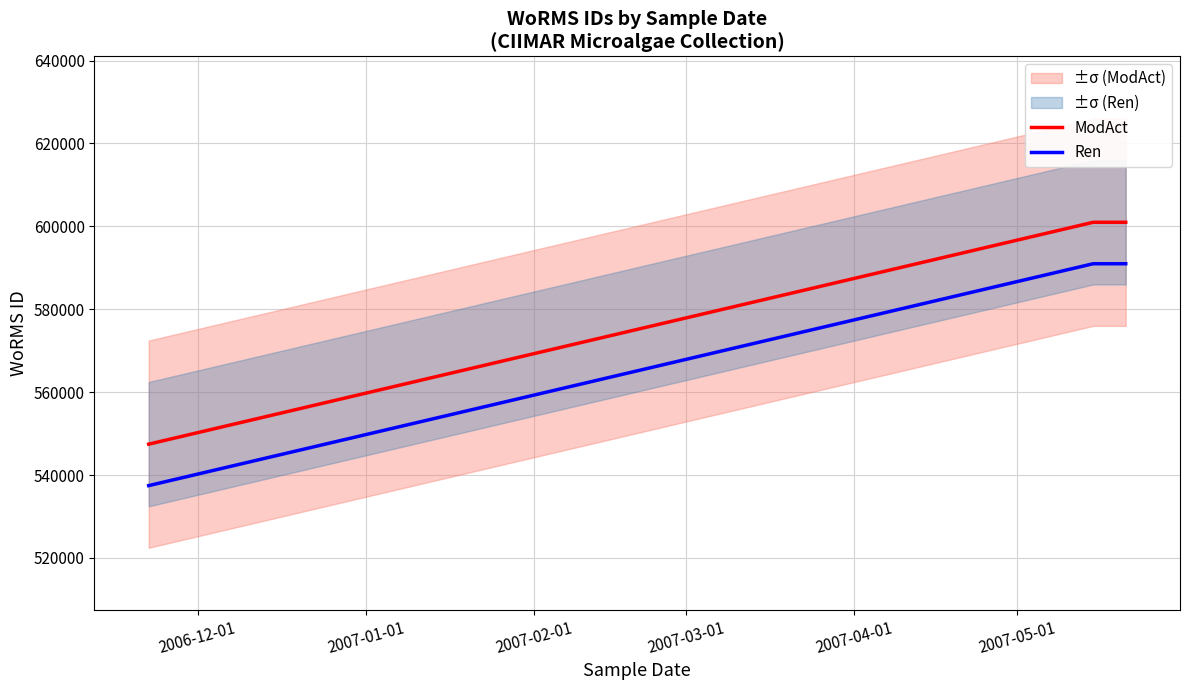

How many values in the ModAct series are below 600979?

1